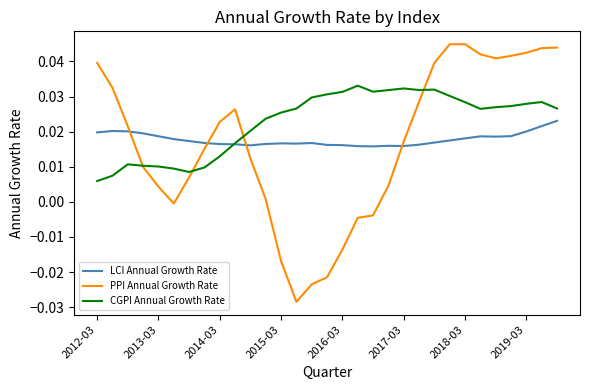

At how many categories does at least one series exceed 0?

31